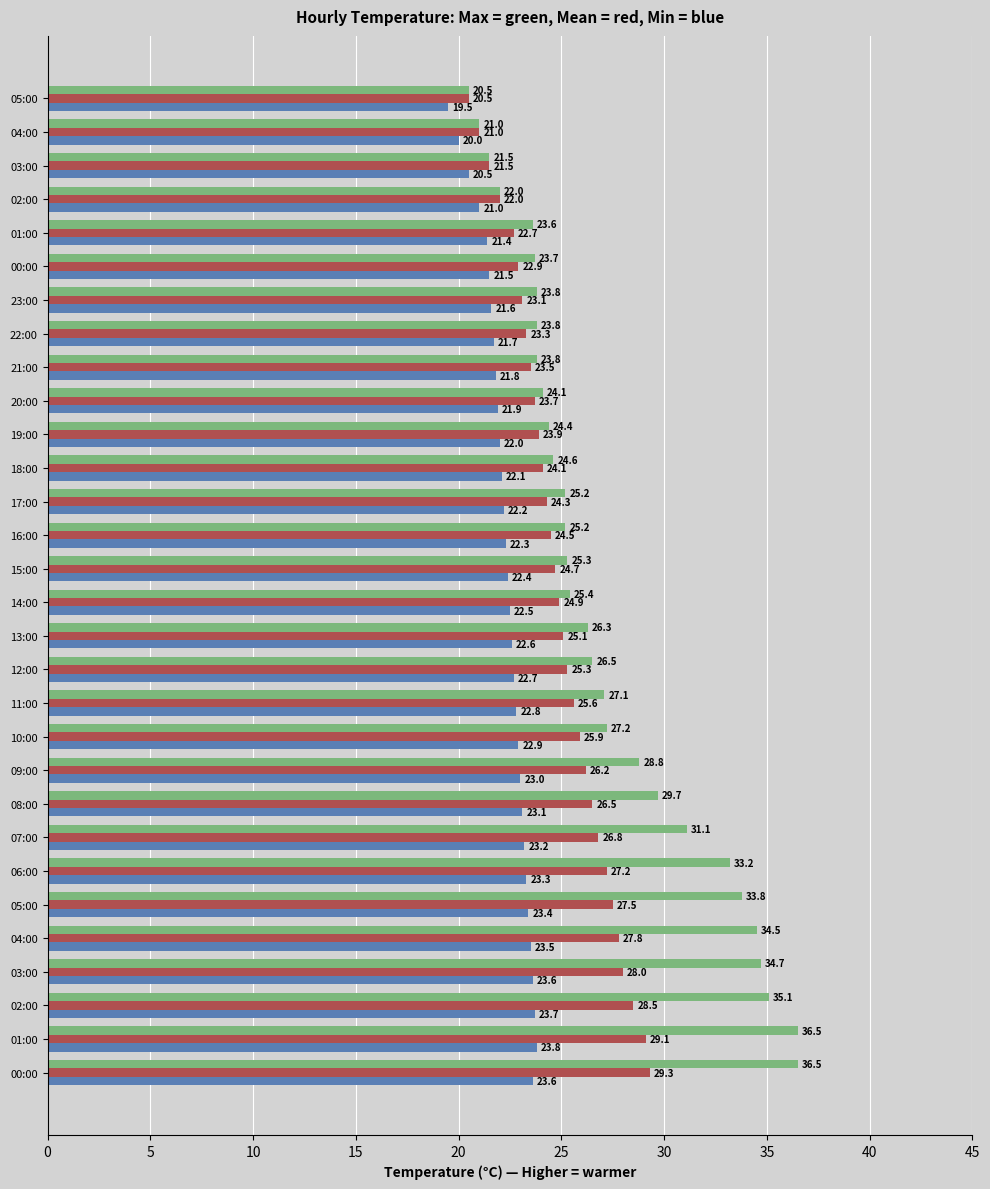

How many data points does each series have?

30